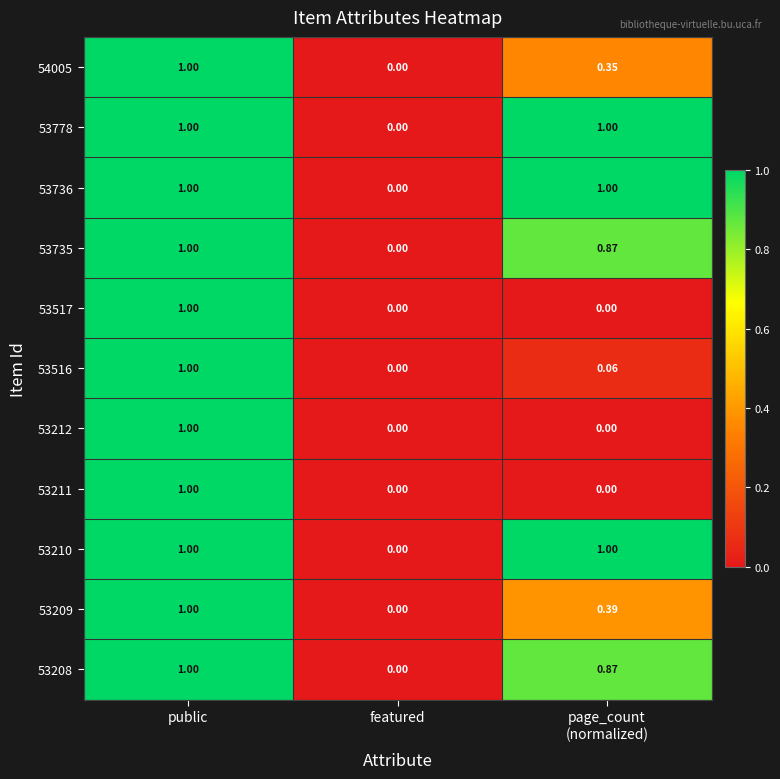

Which category has the lowest value in the 53778 series?

featured